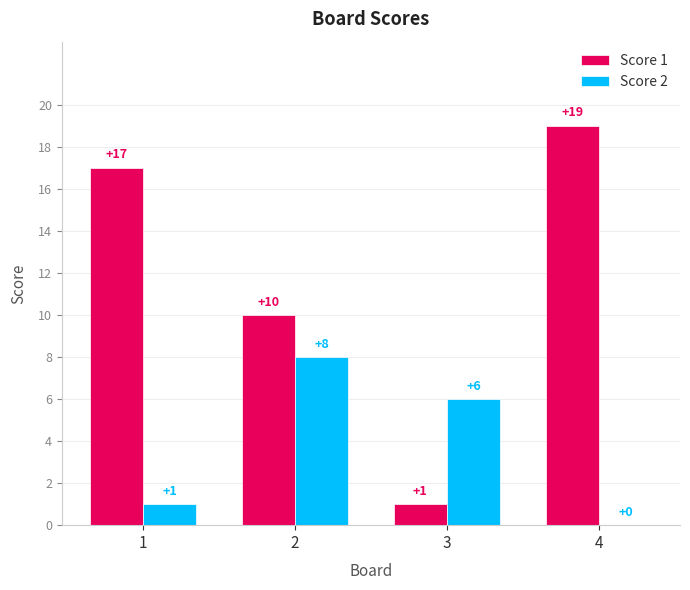

Is it true that Score 2 equals 6 at 3?

True